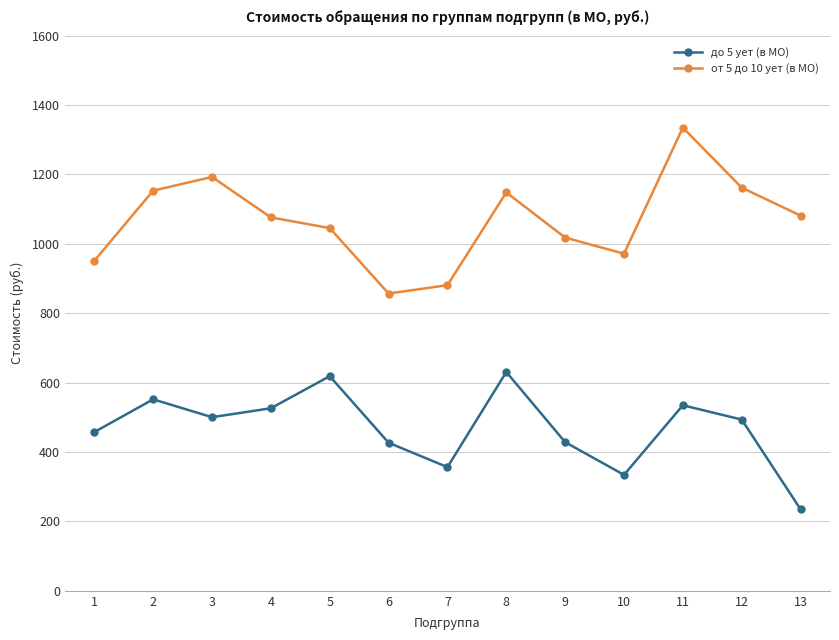

At which category does от 5 до 10 ует (в МО) reach its first local peak?

3